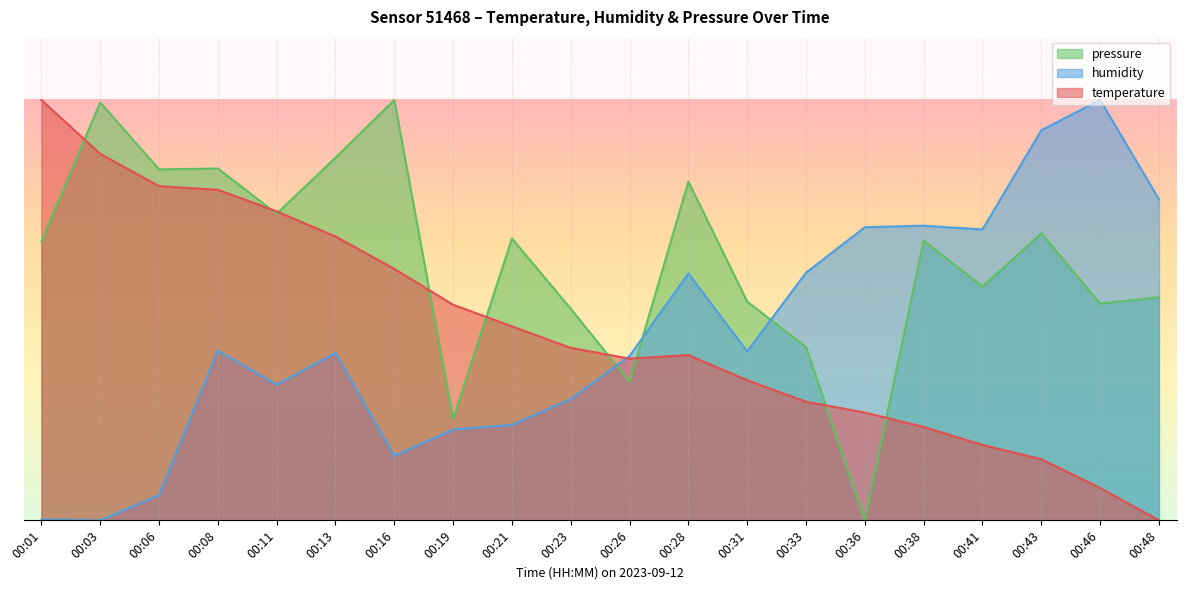

At 00:26, list the series in order from largest to smallest.

humidity, temperature, pressure_norm